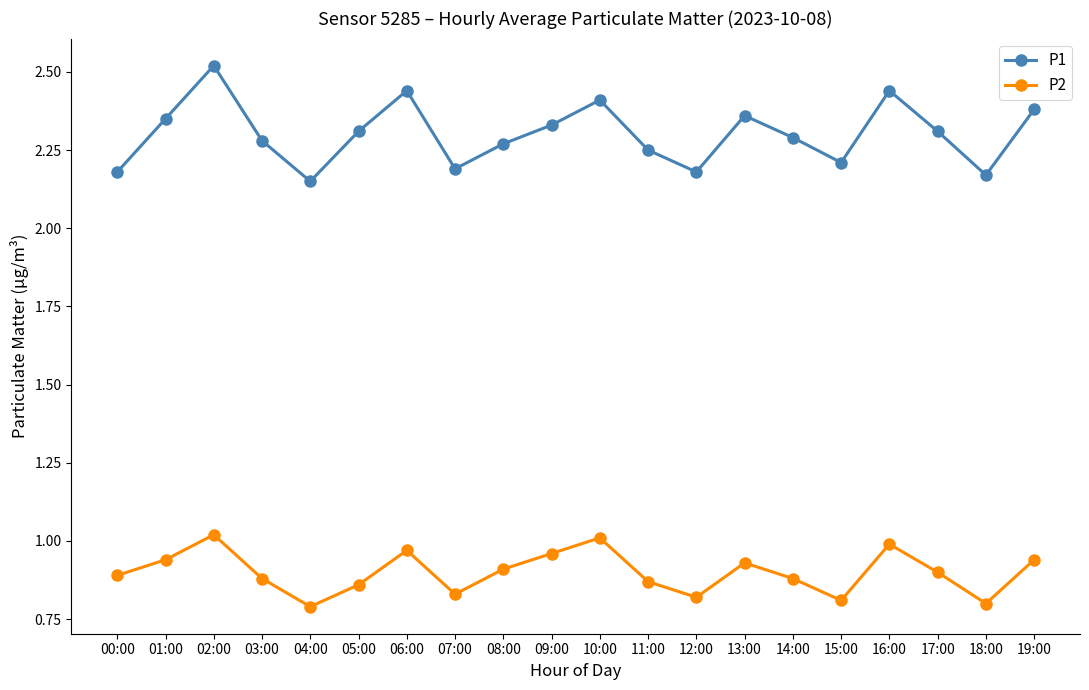

How many interior local peaks does the P2 series have?

5